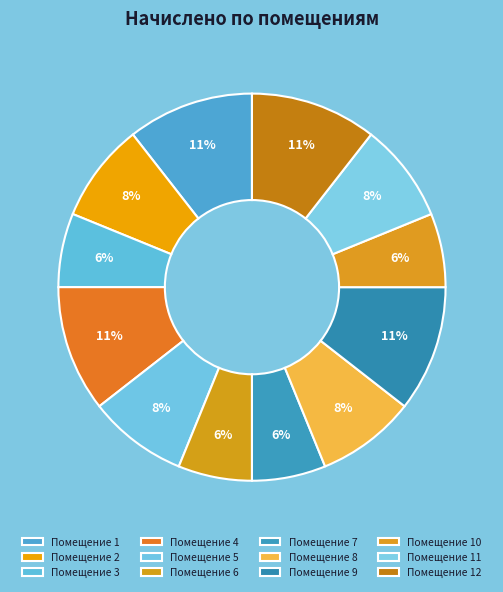

What is the largest slice in the pie chart?

1